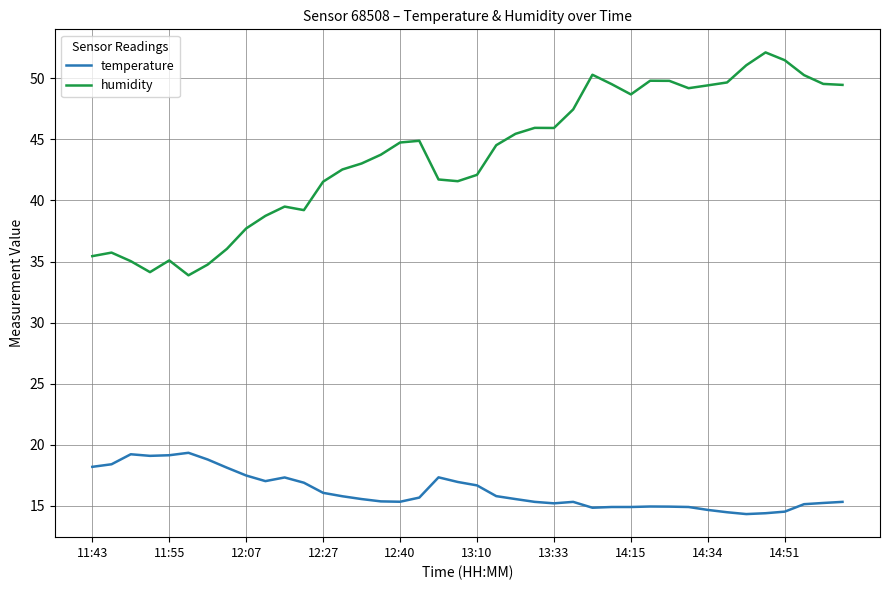

What is the smallest value displayed?

14.3